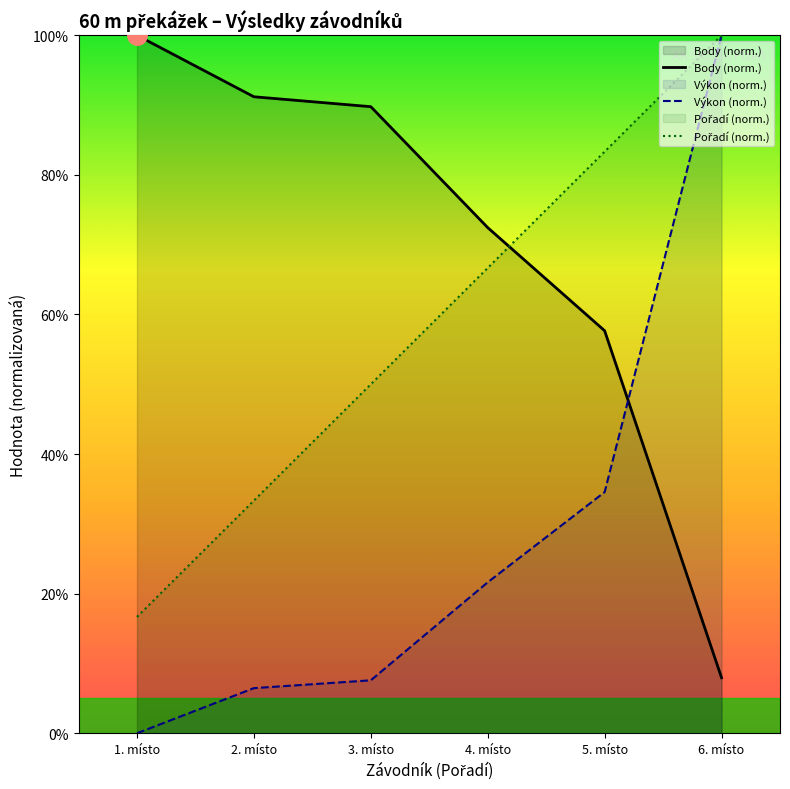

What is the label of the 3rd point from the left?

3. místo